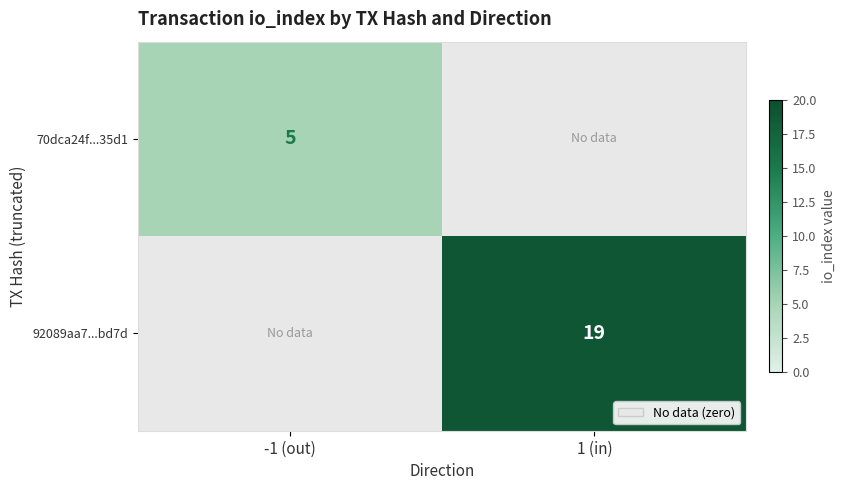

What is the greatest value displayed?

19